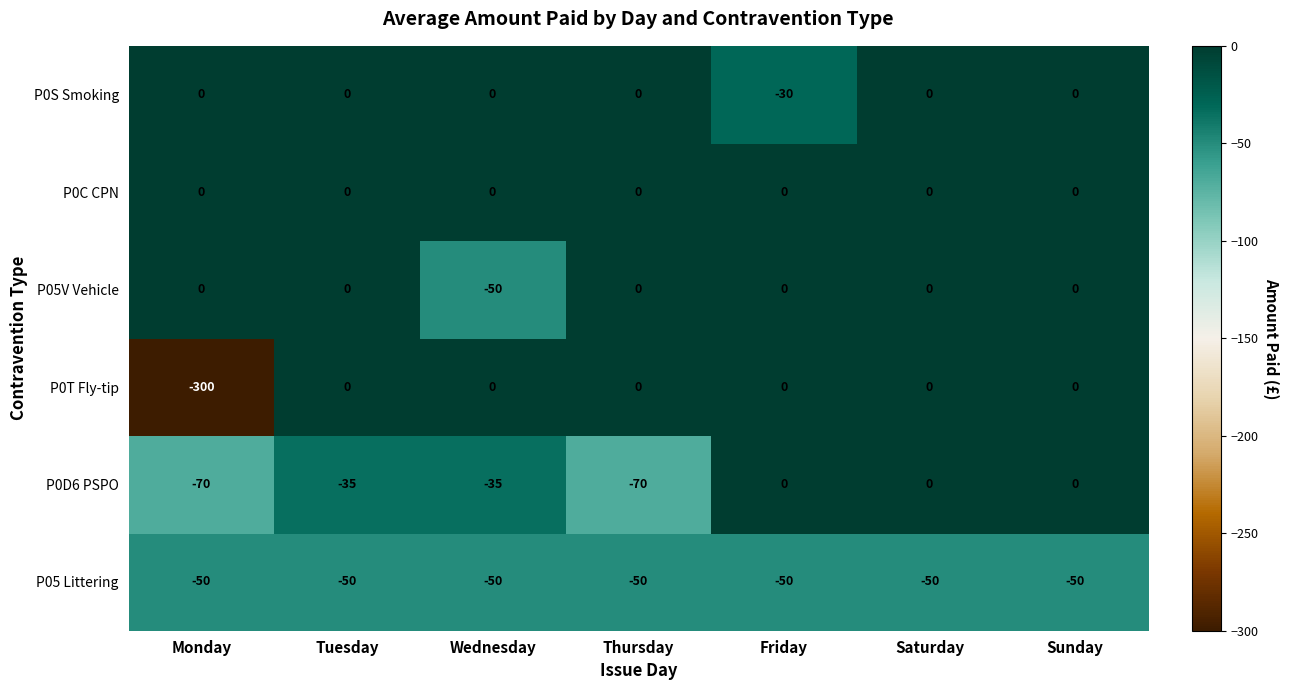

Which series has the largest total across all categories?

P0C CPN